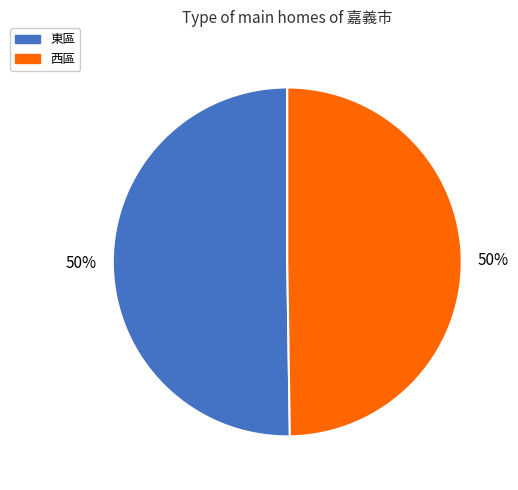

Do 西區 and 東區 together represent more than half of the pie?

Yes